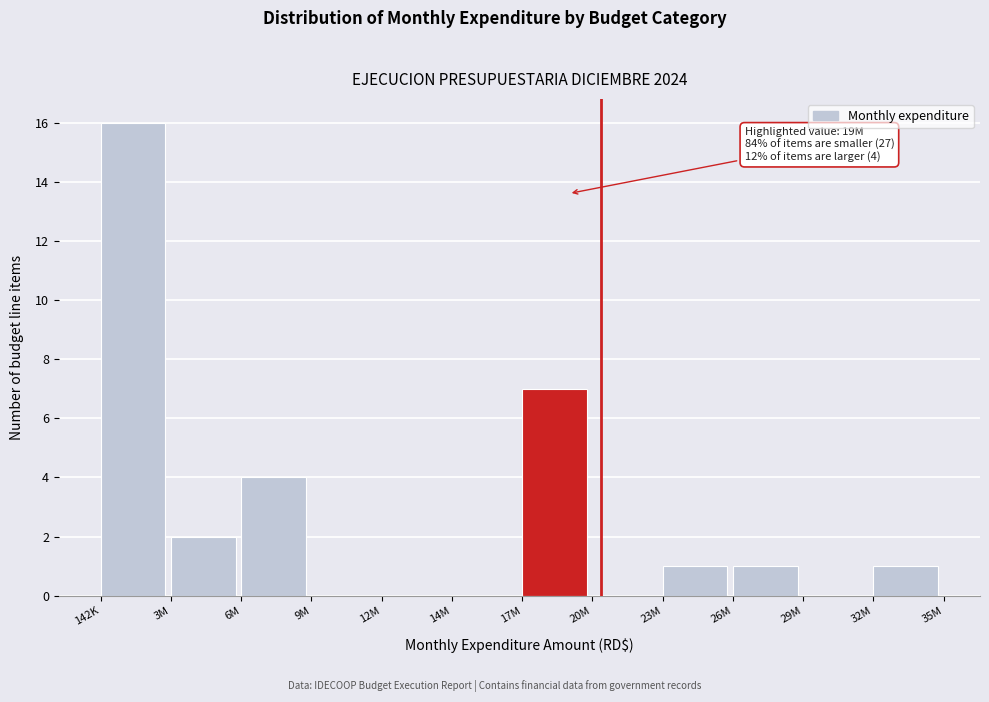

Reading left to right, transcribe all the data shown in this chart.

142K=16	3M=2	6M=4	9M=0	12M=0	14M=0	17M=7	20M=0	23M=1	26M=1	29M=0	32M=1